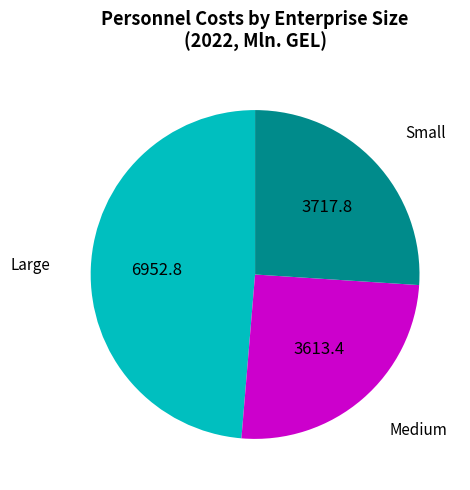

Does any single category account for the majority?

No